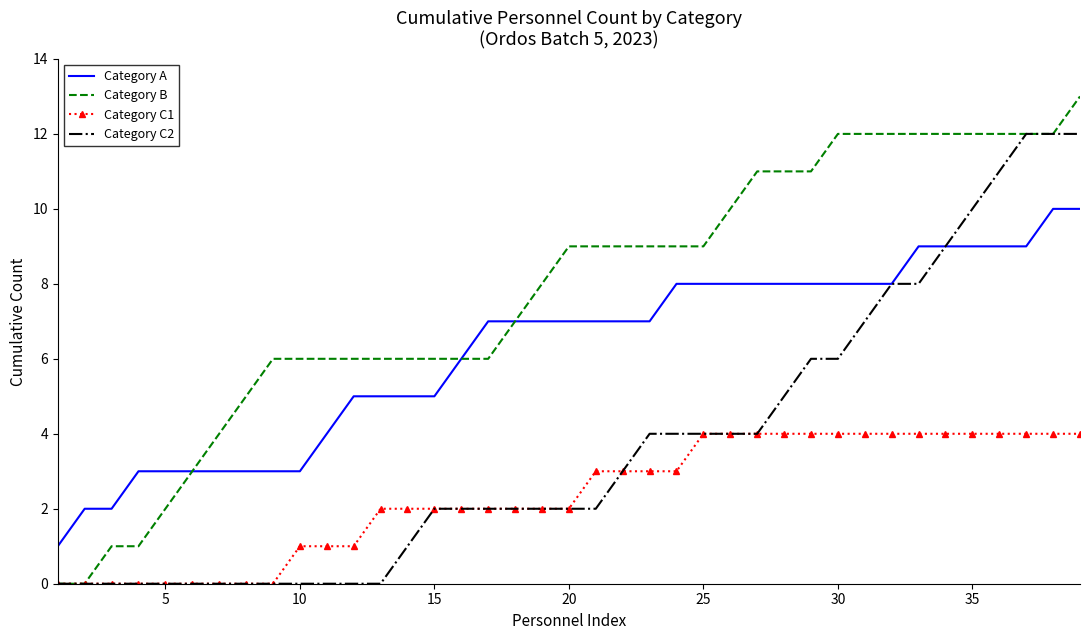

What is the highest value of the Category B series?

13